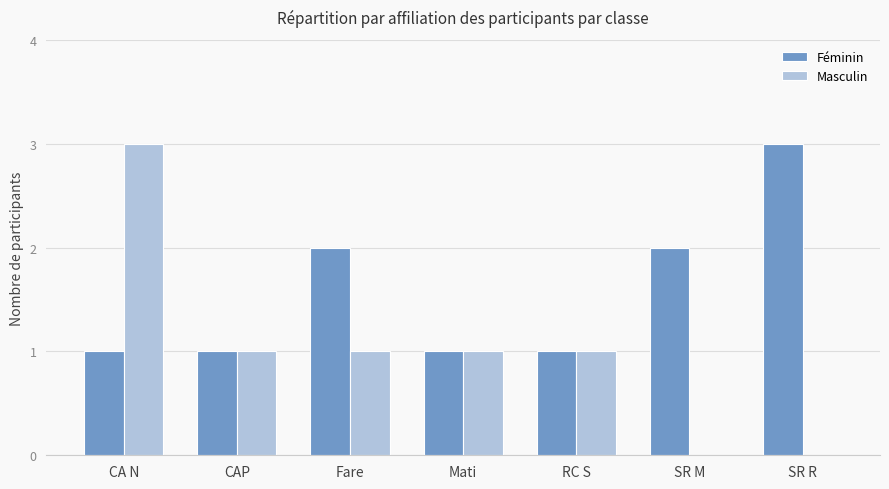

How many Masculin values are between 0 and 1?

6